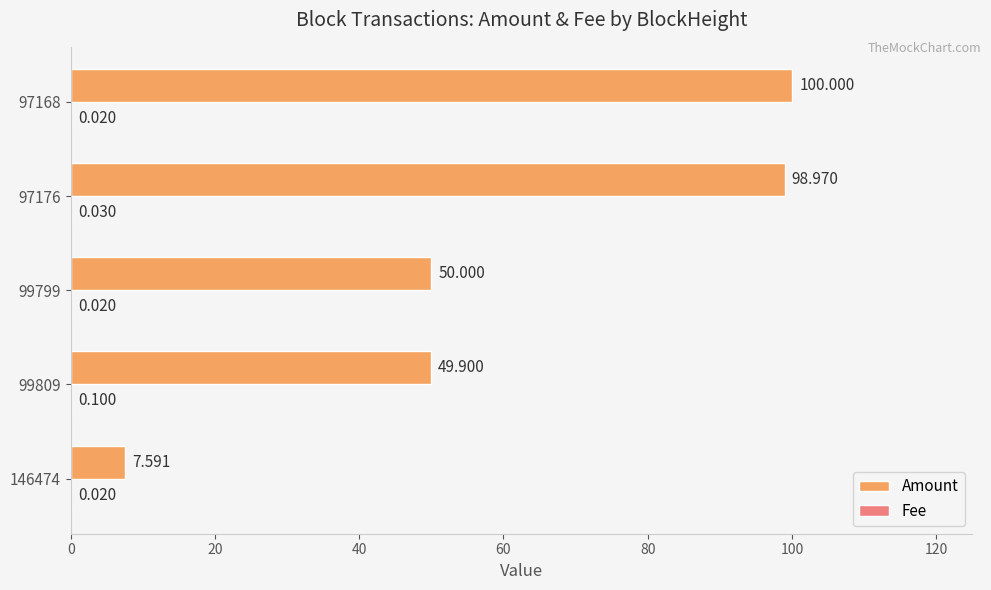

Which series changed the most between 99799 and 97176?

Amount